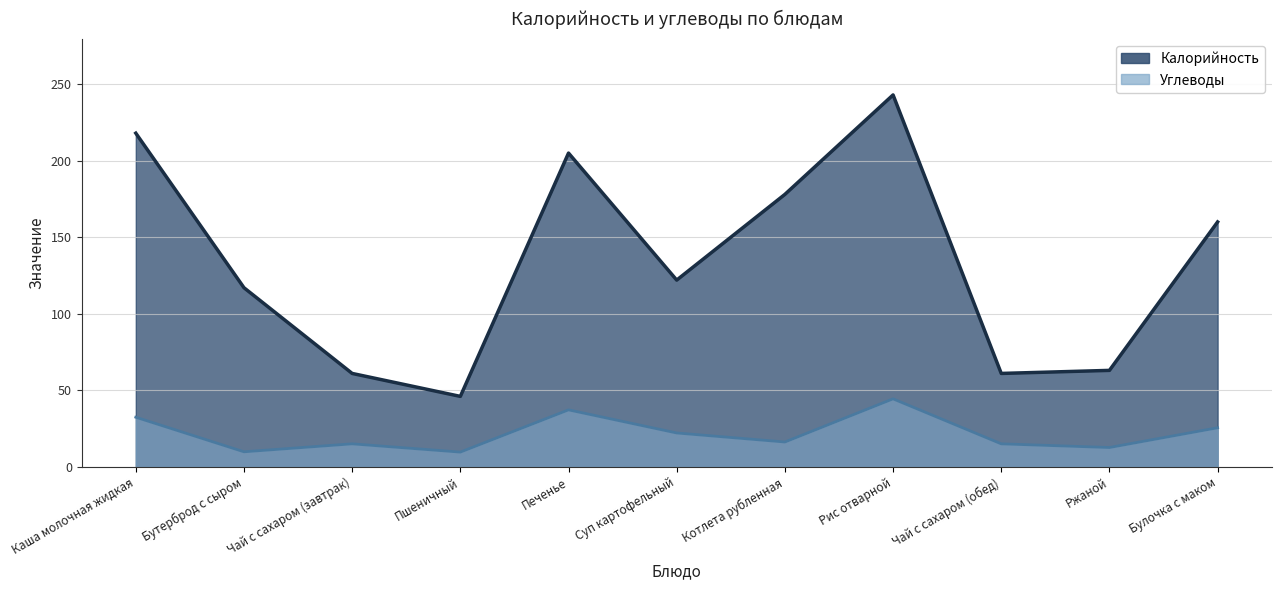

What is the sum of the Углеводы values at Булочка с маком and Чай с сахаром (обед)?

40.5